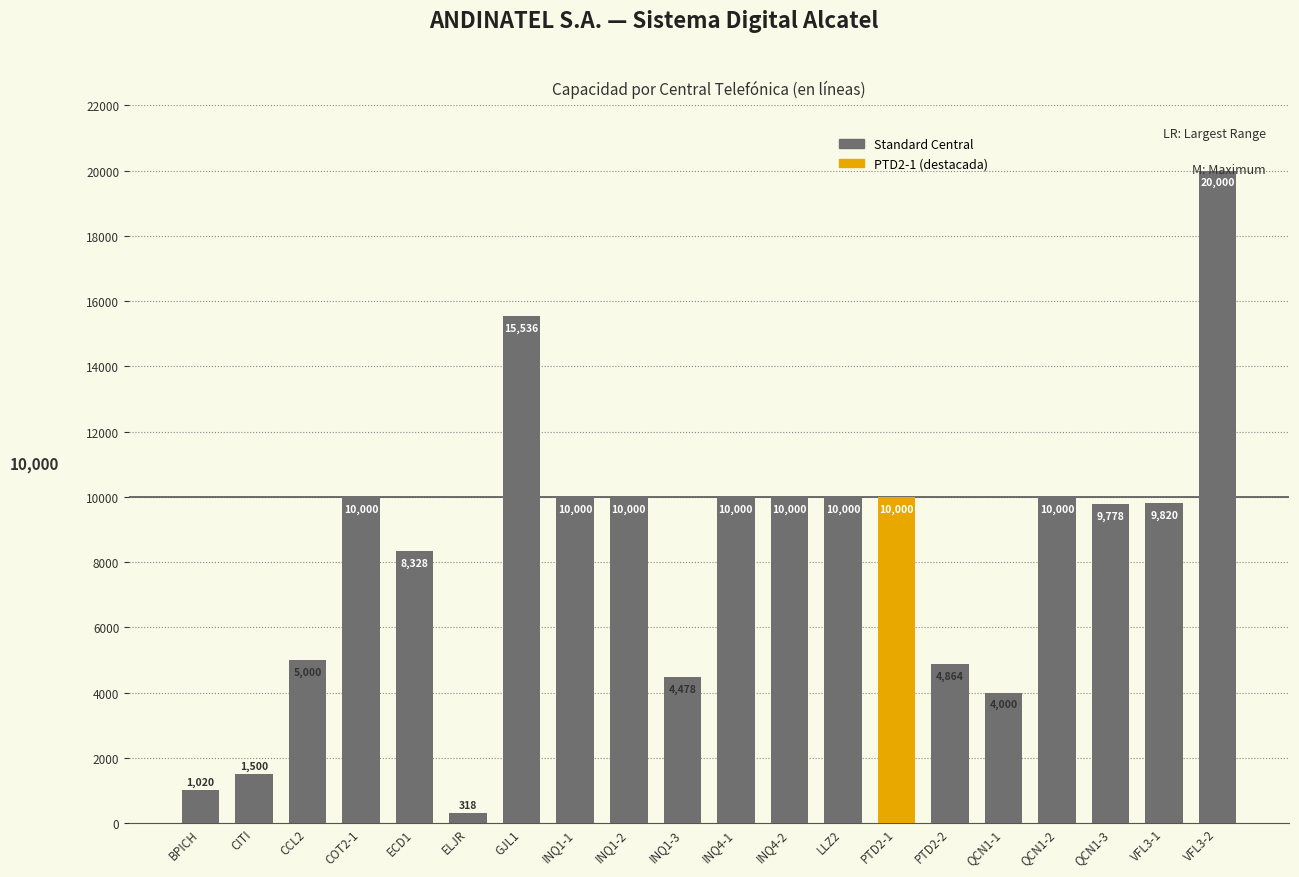

The chart shows a value of 4691 at GJL1. True or false?

False